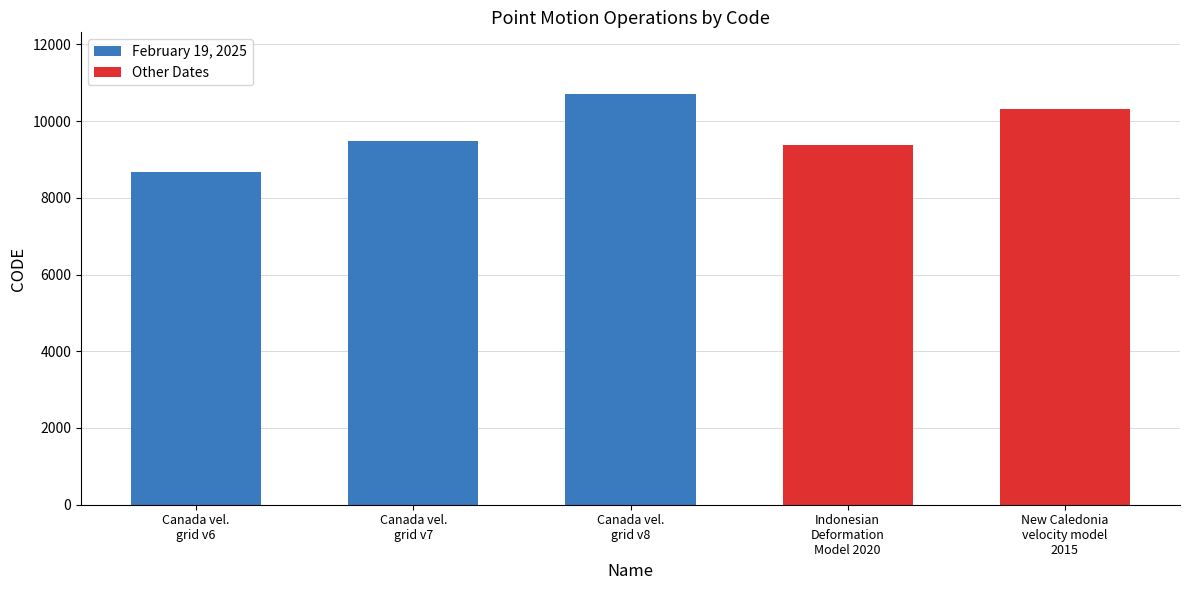

Count the number of categories in the chart.

5